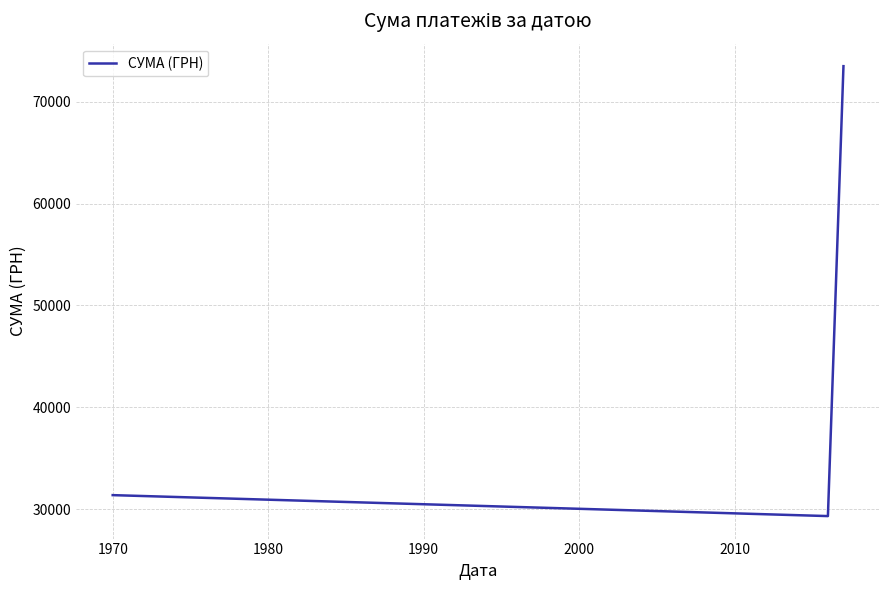

What is the sum of all values?

134195.0